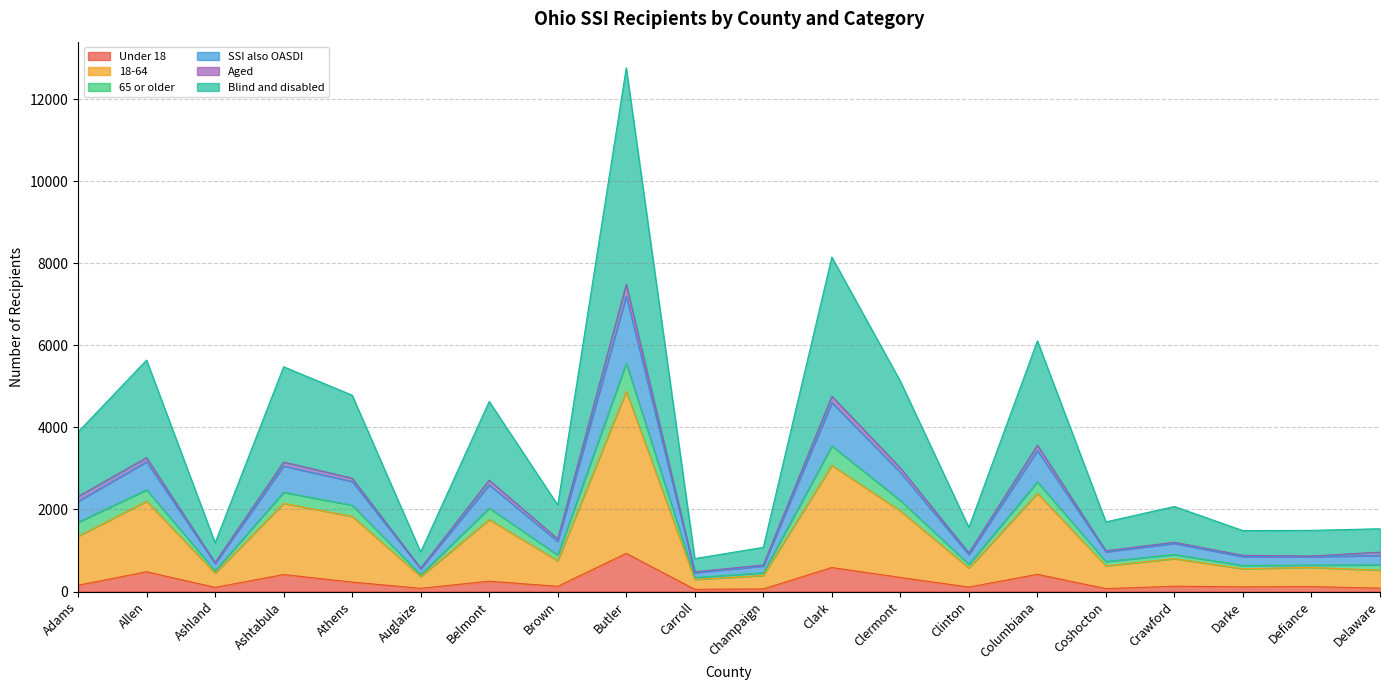

Which has a higher value, Ashtabula or Auglaize?

Ashtabula